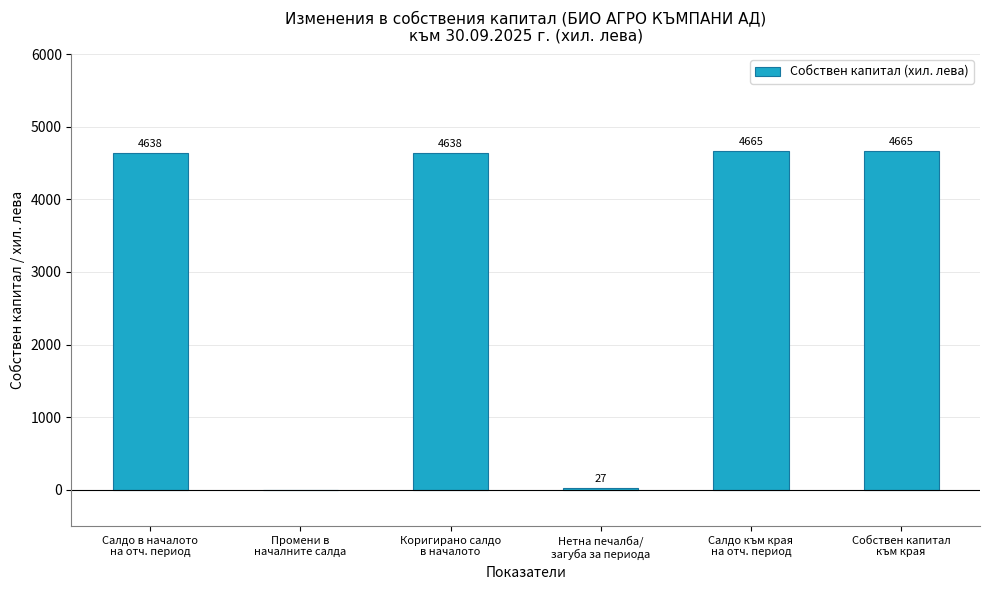

What is the change in value from Салдо в началото
на отч. период to Салдо към края
на отч. период?

+27